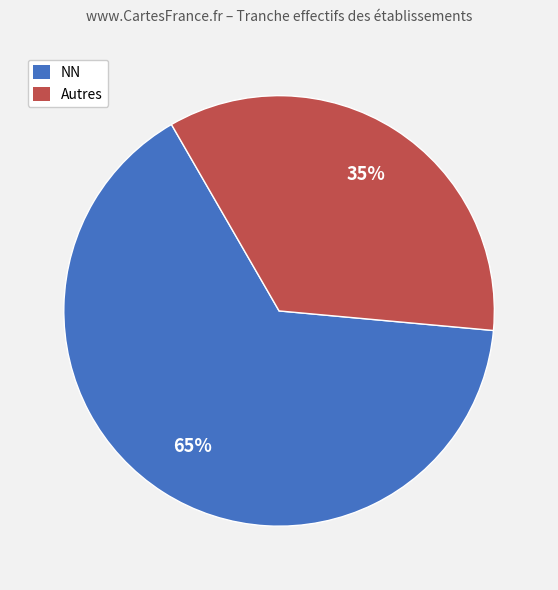

Approximately how many times larger is the value at NN compared to Autres?

1.9